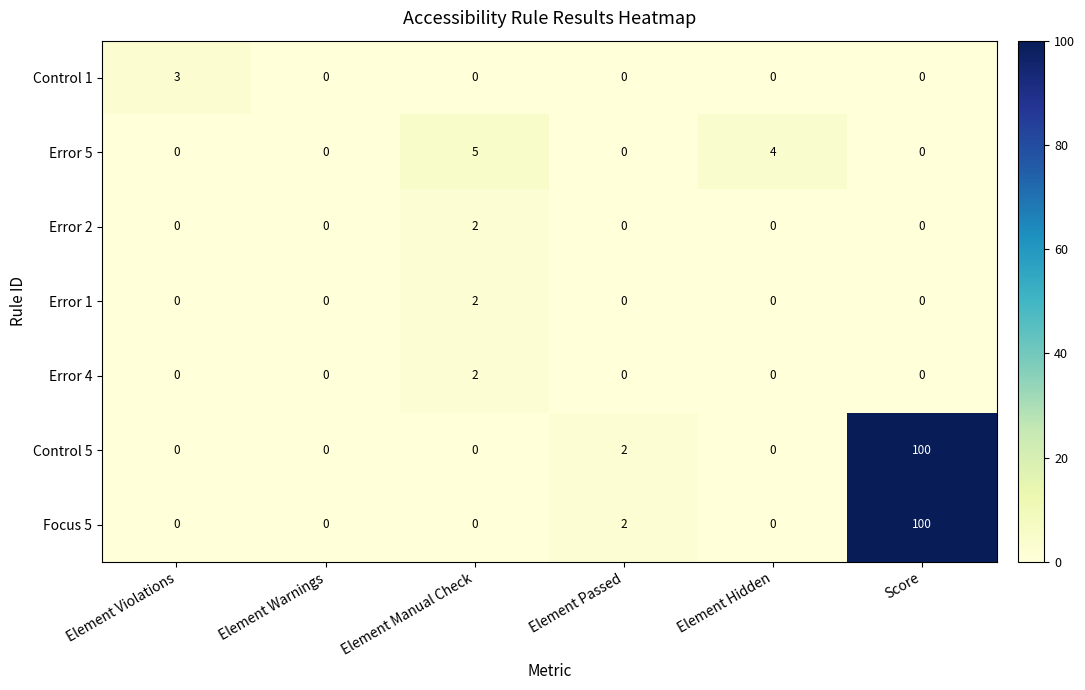

Count the Error 2 values in the range 0 to 1.

5